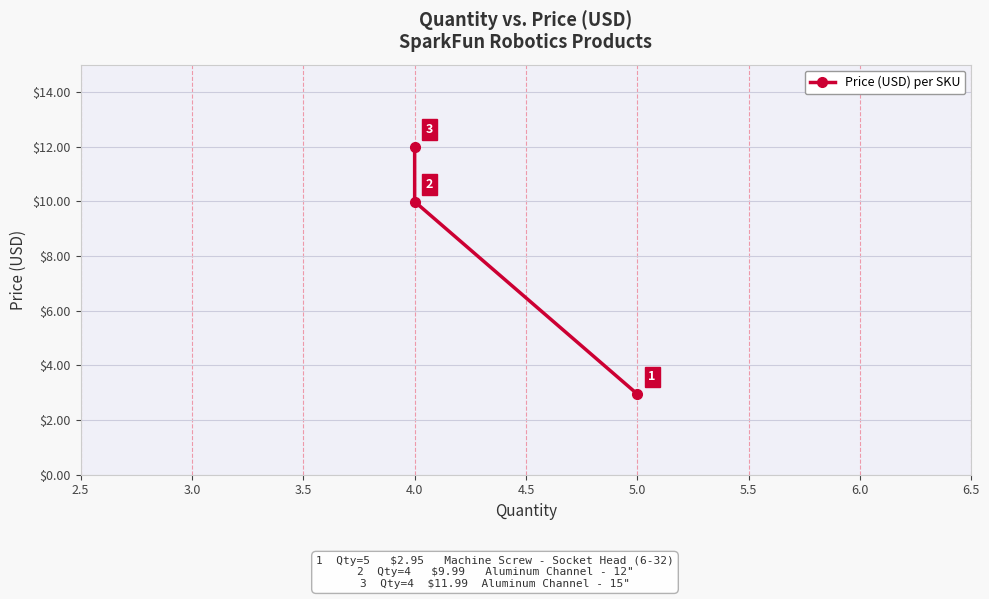

What is the greatest value displayed?

12.0